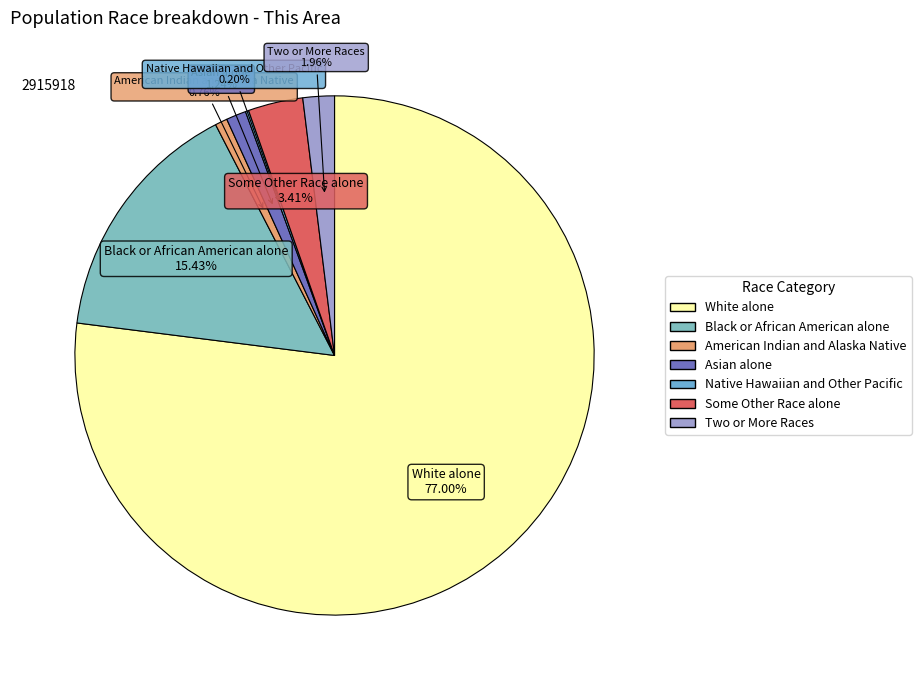

Which has a higher value, Some Other Race alone or Asian alone?

Some Other Race alone